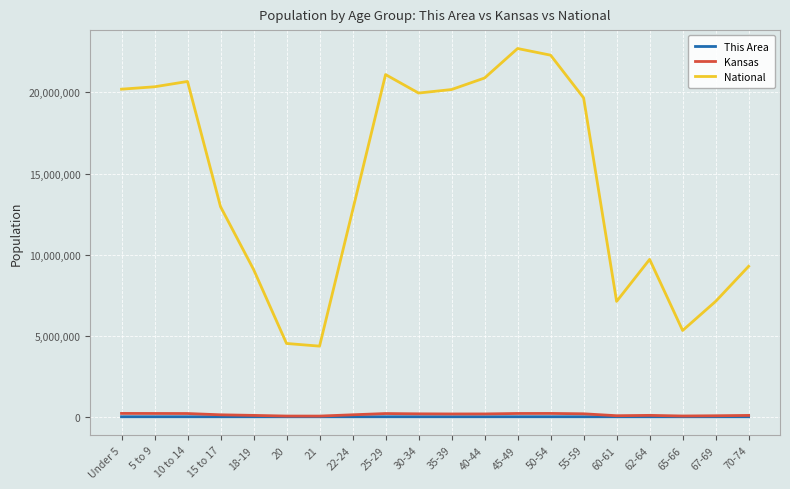

What is the maximum value for National?

22708591